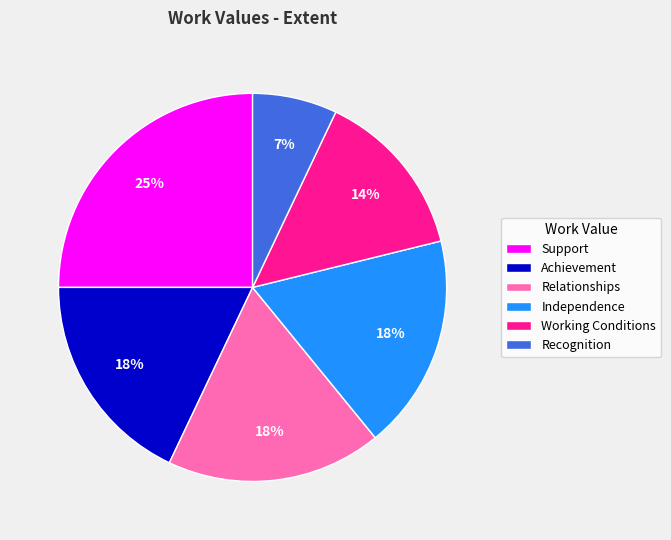

To the nearest percent, what percentage of the pie is Independence?

18%